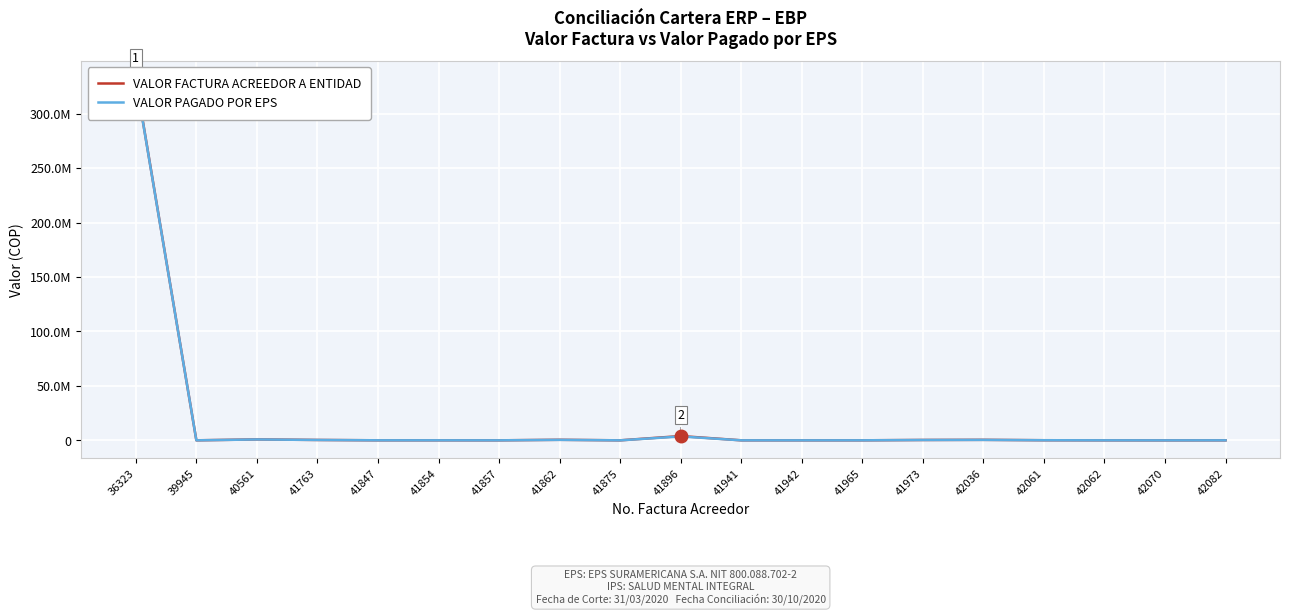

How many distinct data groups are displayed?

2